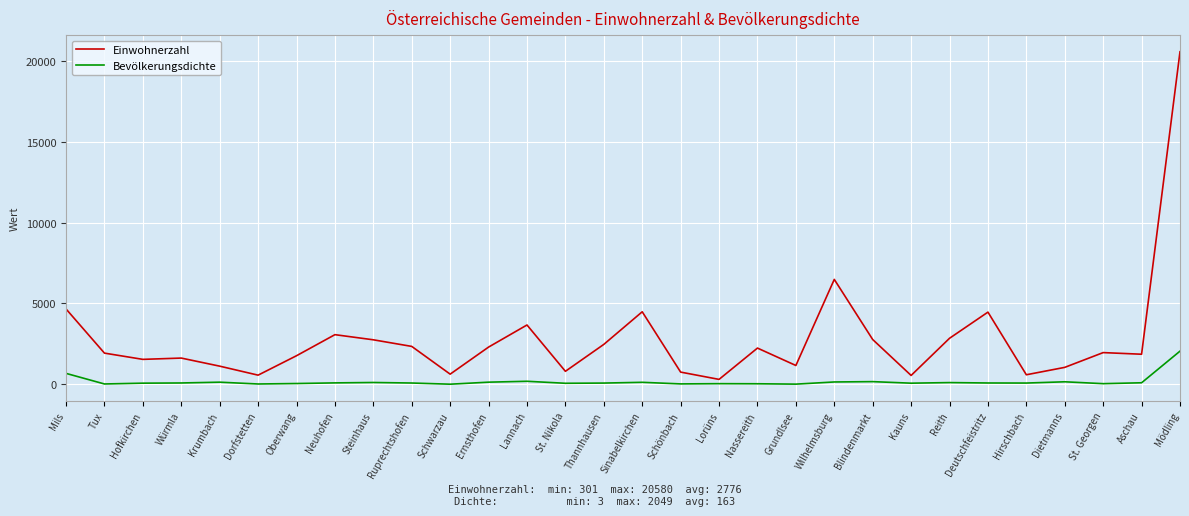

Which series has the largest range (max minus min)?

Einwohnerzahl